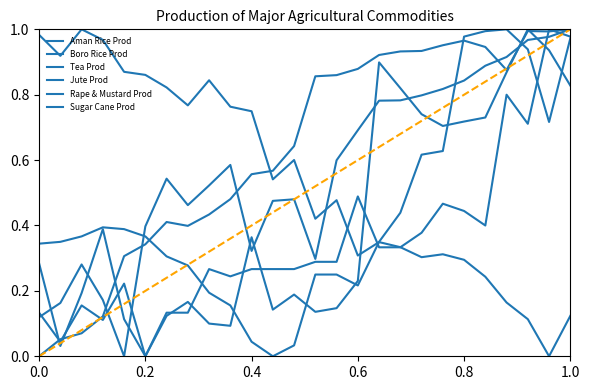

Reading right to left, extract all data points from this chart.

Aman Rice Prod: 1.0	1.0	1.0	0.9	0.9	0.8	0.8	0.8	0.8	0.8	0.7	0.6	0.3	0.5	0.5	0.3	0.6	0.5	0.5	0.5	0.4	0.0	0.2	0.3	0.2	0.1
Boro Rice Prod: 1.0	1.0	1.0	0.9	0.9	1.0	1.0	0.9	0.9	0.9	0.9	0.9	0.9	0.6	0.6	0.6	0.5	0.4	0.4	0.4	0.3	0.3	0.1	0.1	0.1	0.0
Tea Prod: 1.0	1.0	0.7	0.8	0.4	0.4	0.5	0.4	0.3	0.3	0.5	0.3	0.3	0.3	0.3	0.3	0.2	0.3	0.1	0.1	0.0	0.2	0.1	0.2	0.0	0.1
Jute Prod: 0.8	0.9	1.0	0.9	0.7	0.7	0.7	0.7	0.8	0.9	0.2	0.1	0.1	0.2	0.1	0.4	0.1	0.1	0.2	0.1	0.0	0.1	0.4	0.2	0.0	0.3
Rape & Mustard Prod: 1.0	0.7	0.9	1.0	1.0	1.0	0.6	0.6	0.4	0.3	0.2	0.2	0.2	0.0	0.0	0.0	0.2	0.2	0.3	0.3	0.4	0.4	0.4	0.4	0.3	0.3
Sugar Cane Prod: 0.1	0.0	0.1	0.2	0.2	0.3	0.3	0.3	0.3	0.3	0.3	0.5	0.4	0.6	0.5	0.7	0.8	0.8	0.8	0.8	0.9	0.9	1.0	1.0	0.9	1.0